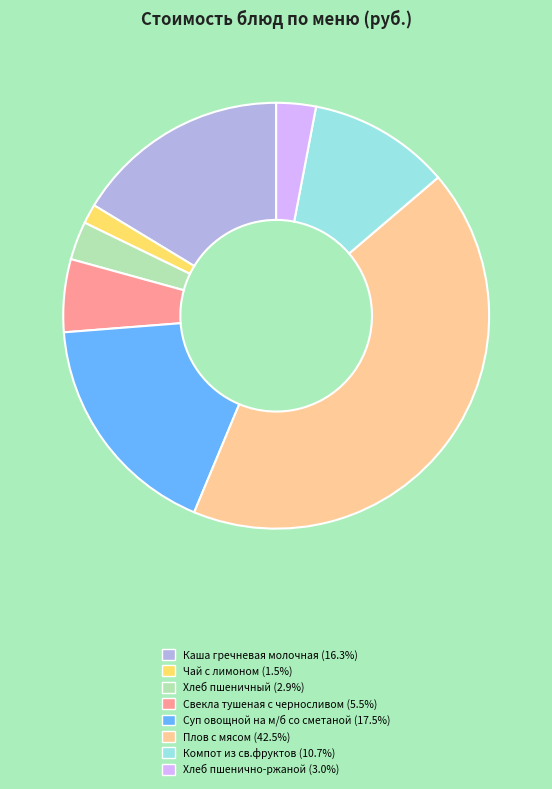

Which category has the smallest portion of the pie?

Чай с лимоном